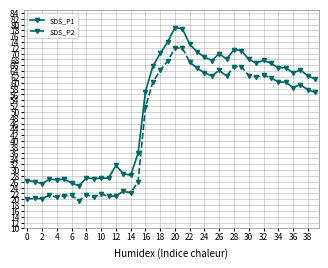

True or false: SDS_P2 and SDS_P1 intersect in this chart.

False